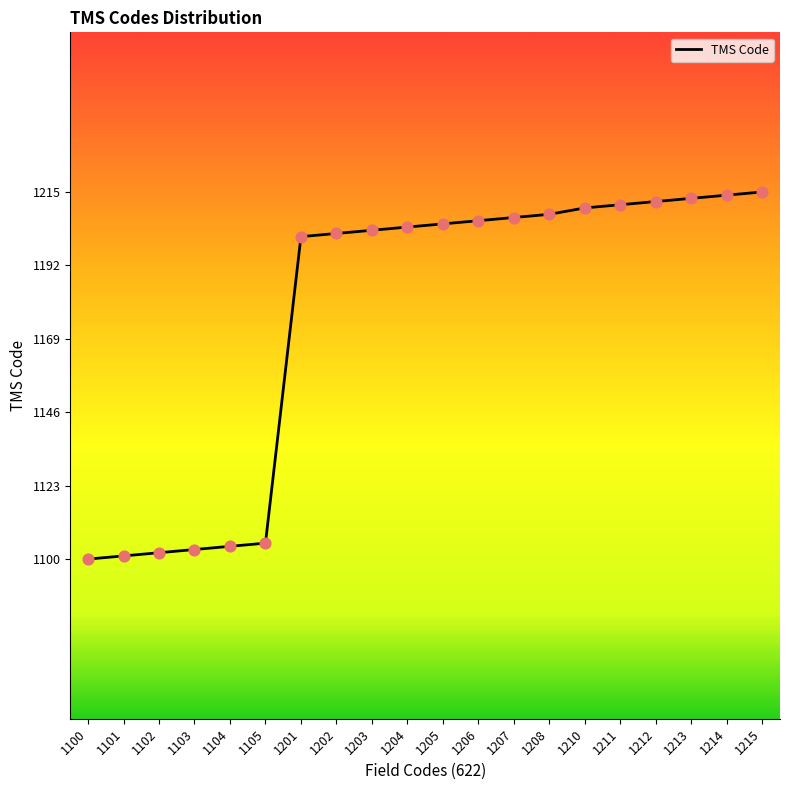

What is the change in value from 1205 to 1211?

+6